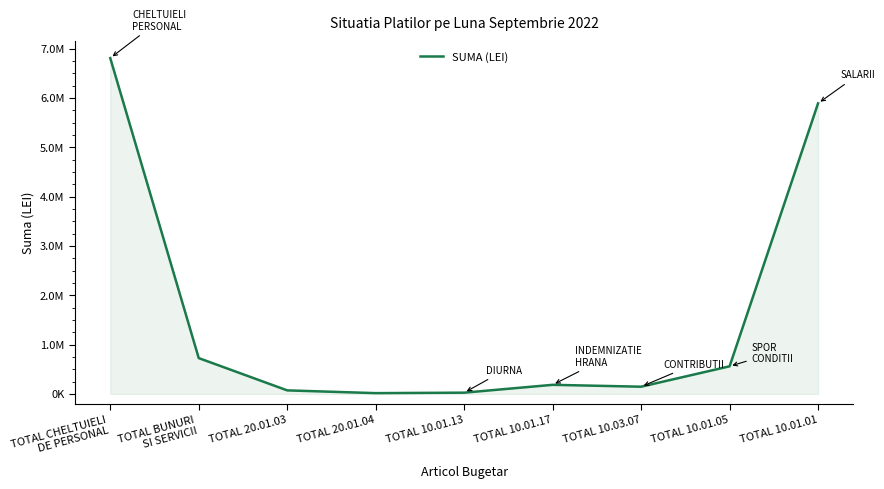

Where is the first local minimum?

TOTAL 20.01.04